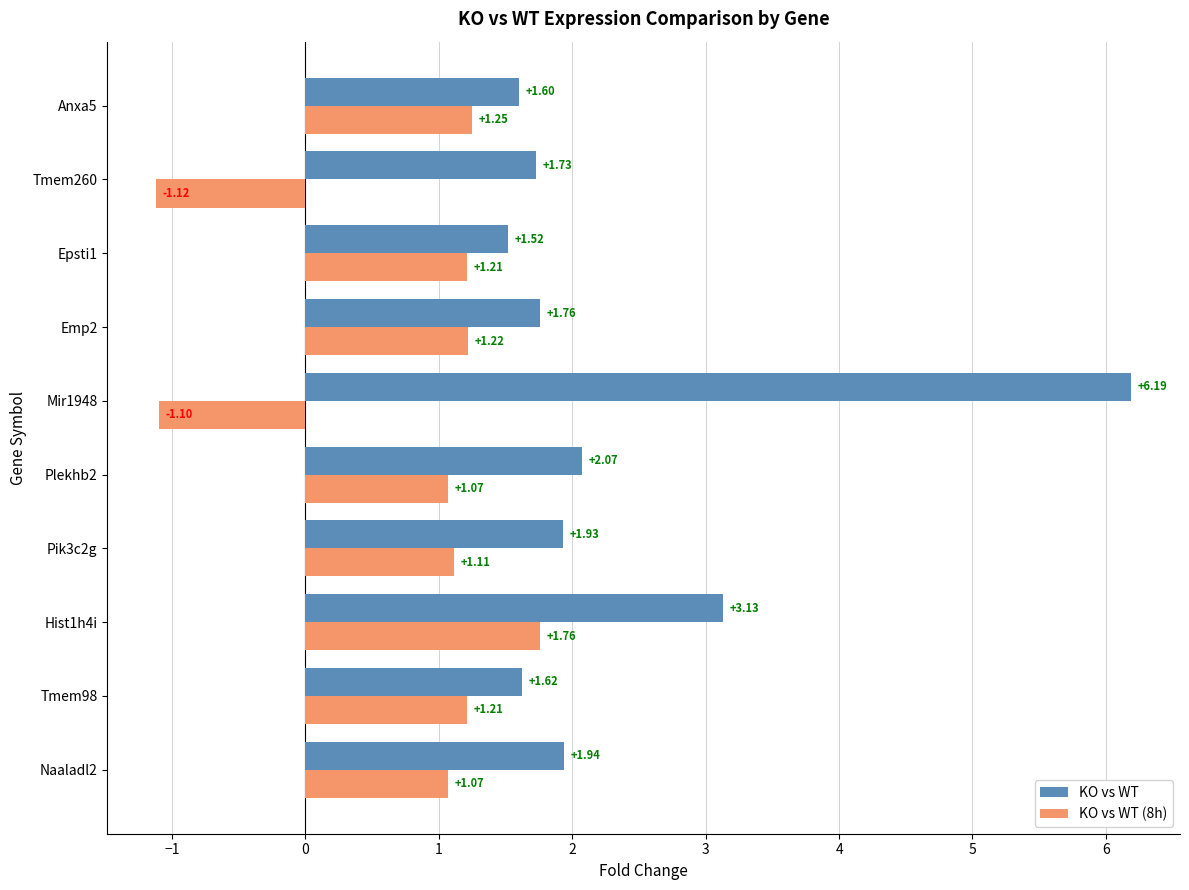

Which series has the widest spread of values?

KO vs WT